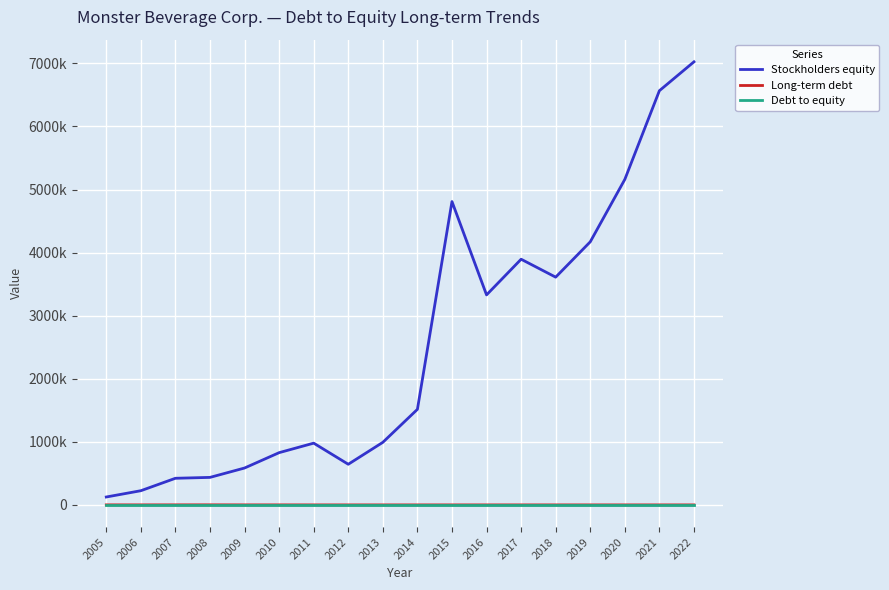

Which series has the largest total across all categories?

Stockholders equity